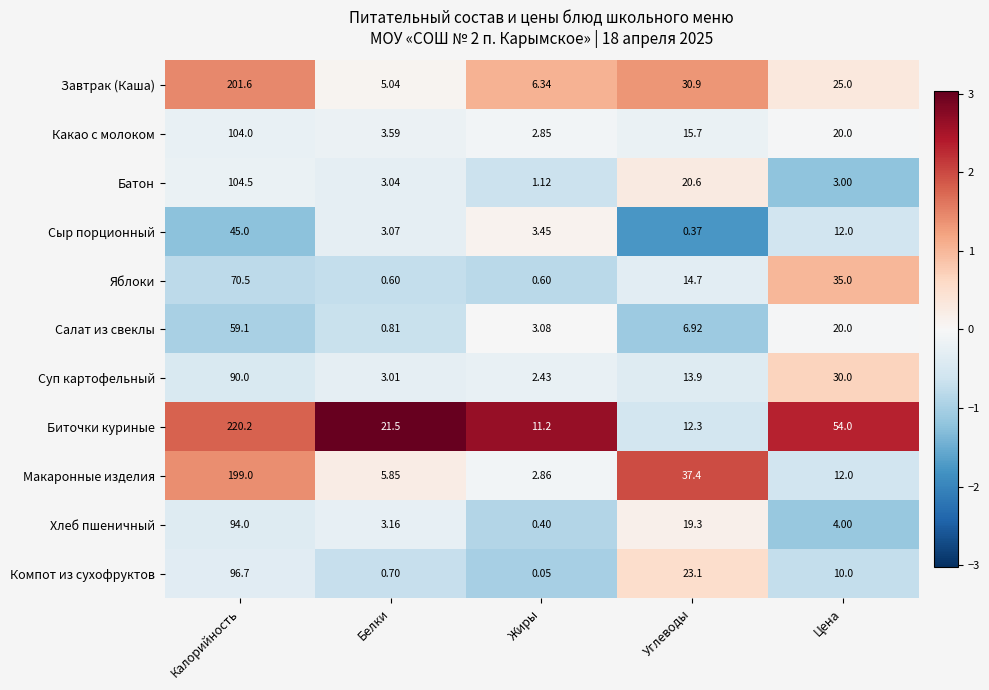

Which label corresponds to the largest value in the chart?

Калорийность